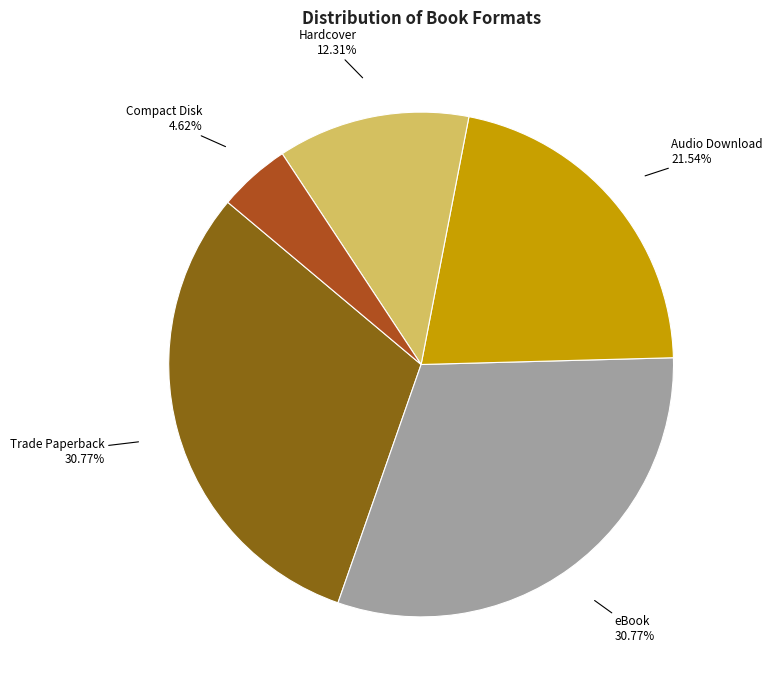

To the nearest percent, what is the average slice percentage?

20%